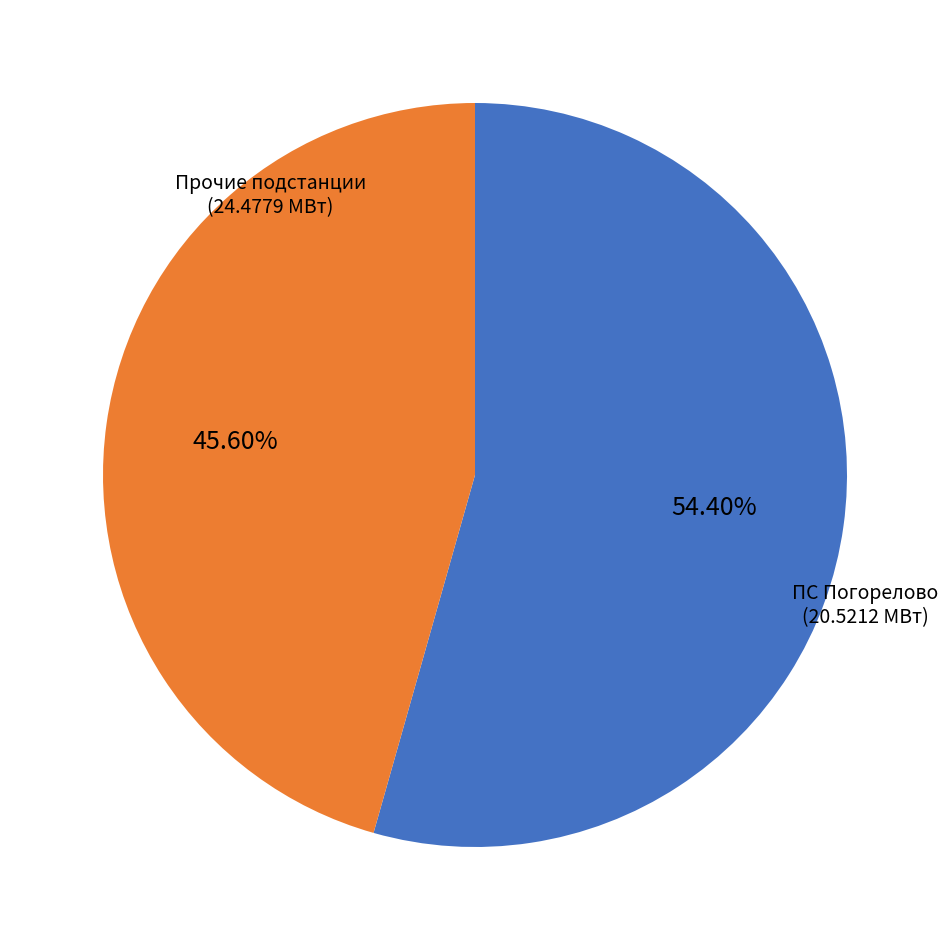

Does any single category account for the majority?

Yes